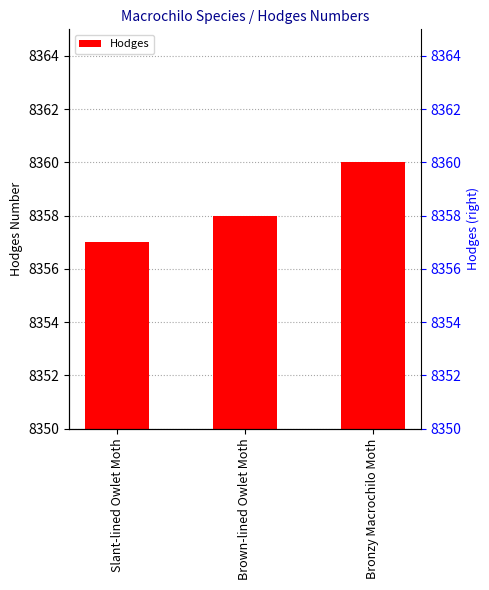

What position from the left is Slant-lined Owlet Moth?

1